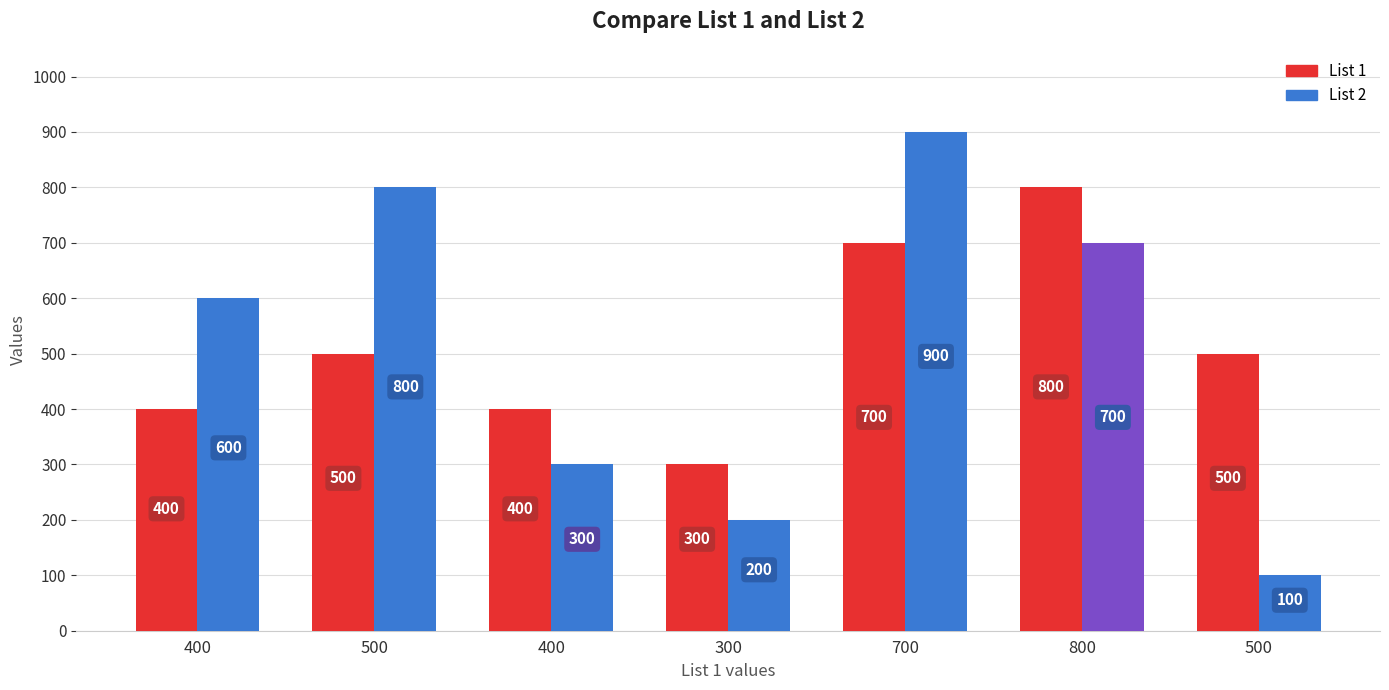

What are all the series names shown in the legend?

List 1, List 2